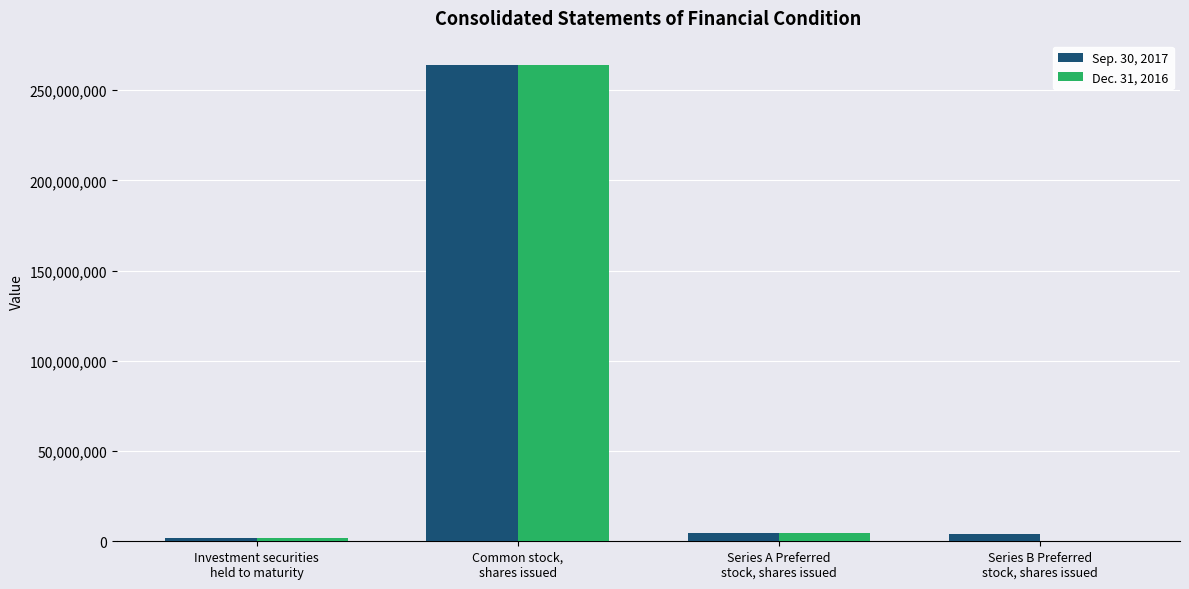

Read the Dec. 31, 2016 value at Common stock,
shares issued, to the nearest 10.

263804880